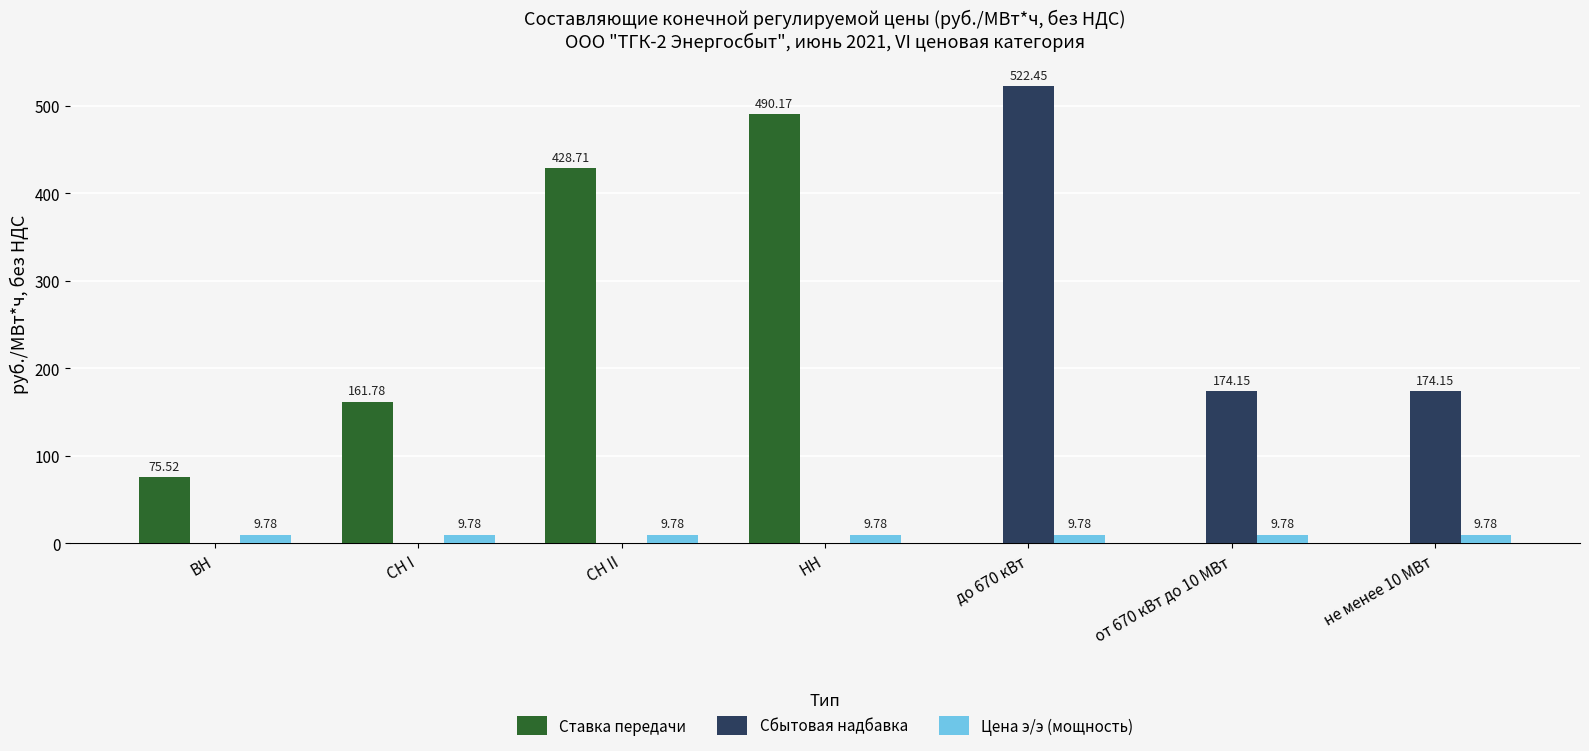

What is the average value of the Сбытовая надбавка series?

124.4